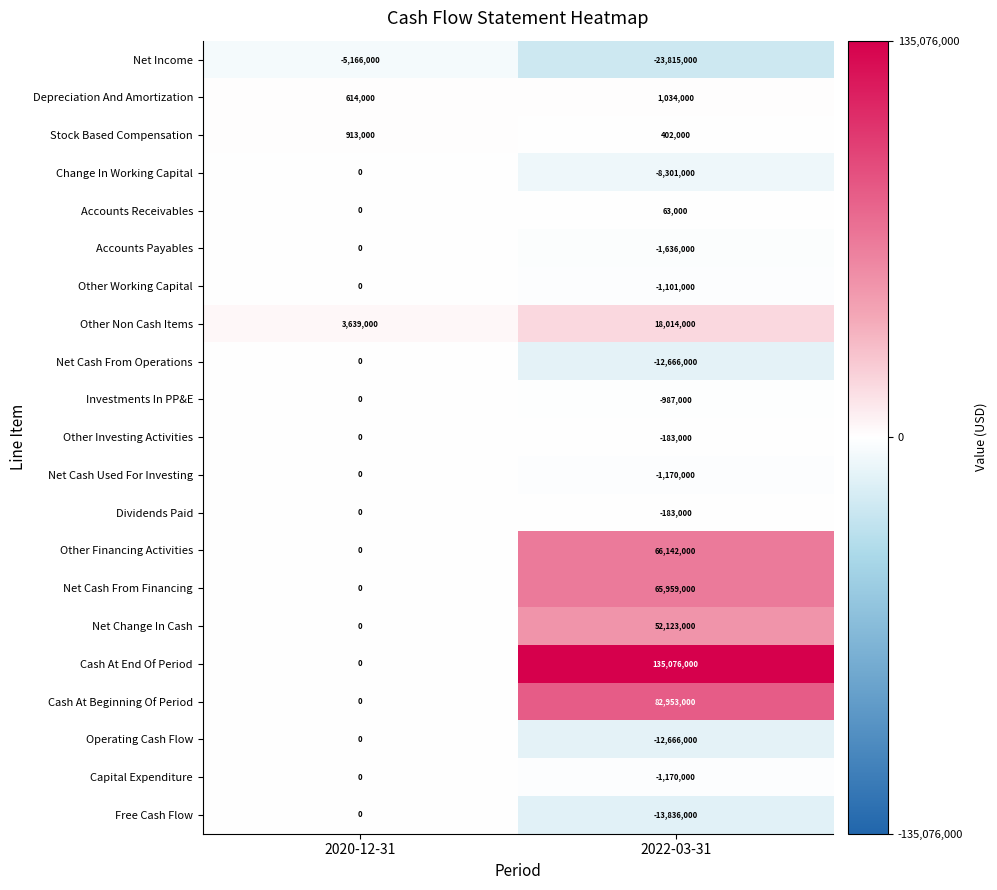

Which series has the largest range (max minus min)?

Cash At End Of Period